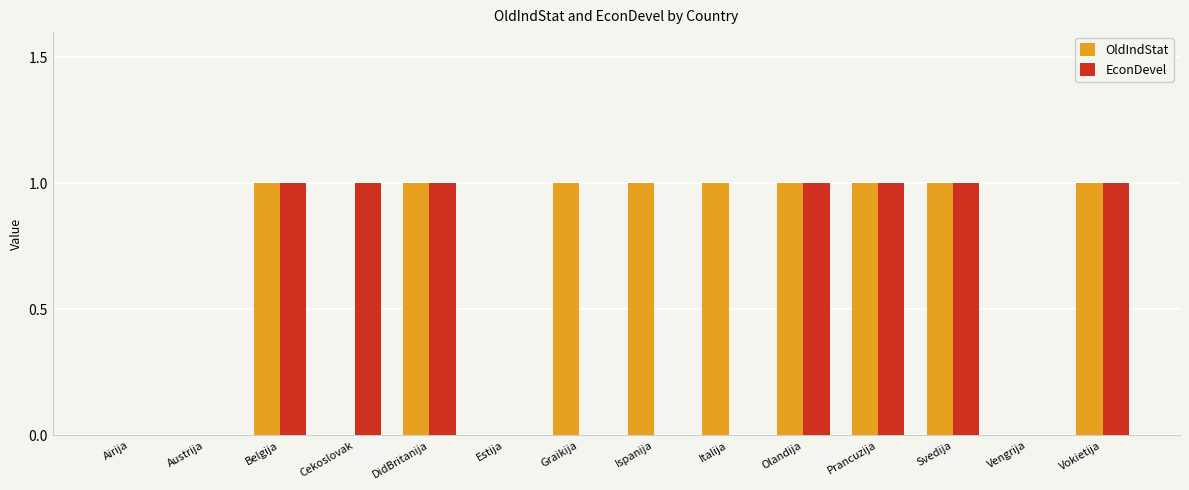

The value of EconDevel at Vengrija is 0. True or false?

True